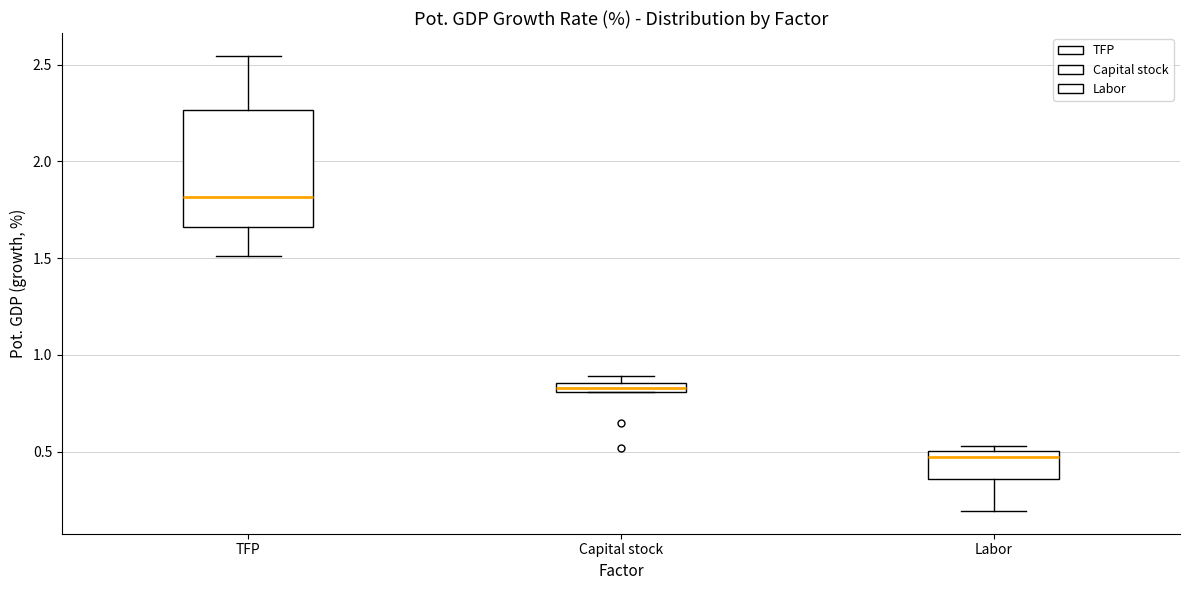

Which box is the tallest, from its lower edge to its upper edge?

TFP